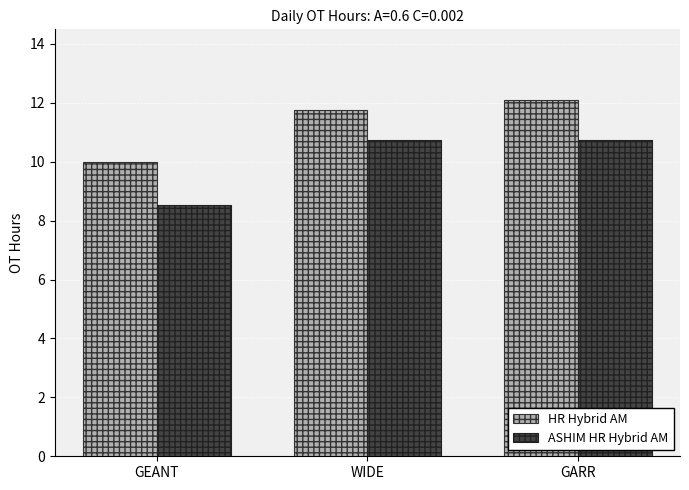

What is the sum of all ASHIM HR Hybrid AM values?

30.0